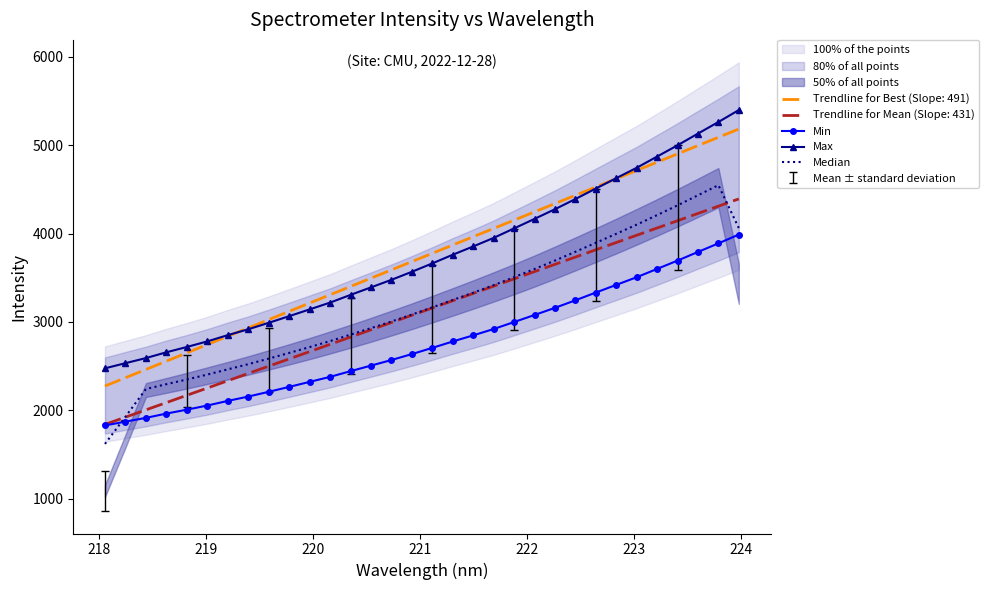

Which series has the largest total across all categories?

Max